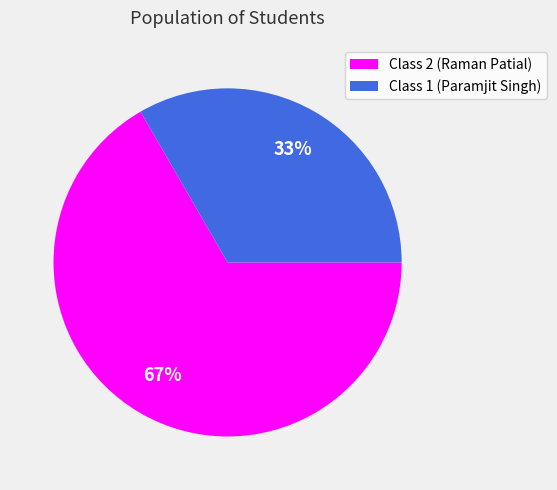

What is the ratio of the value at Class 2 (Raman Patial) to the value at Class 1 (Paramjit Singh)?

2.0